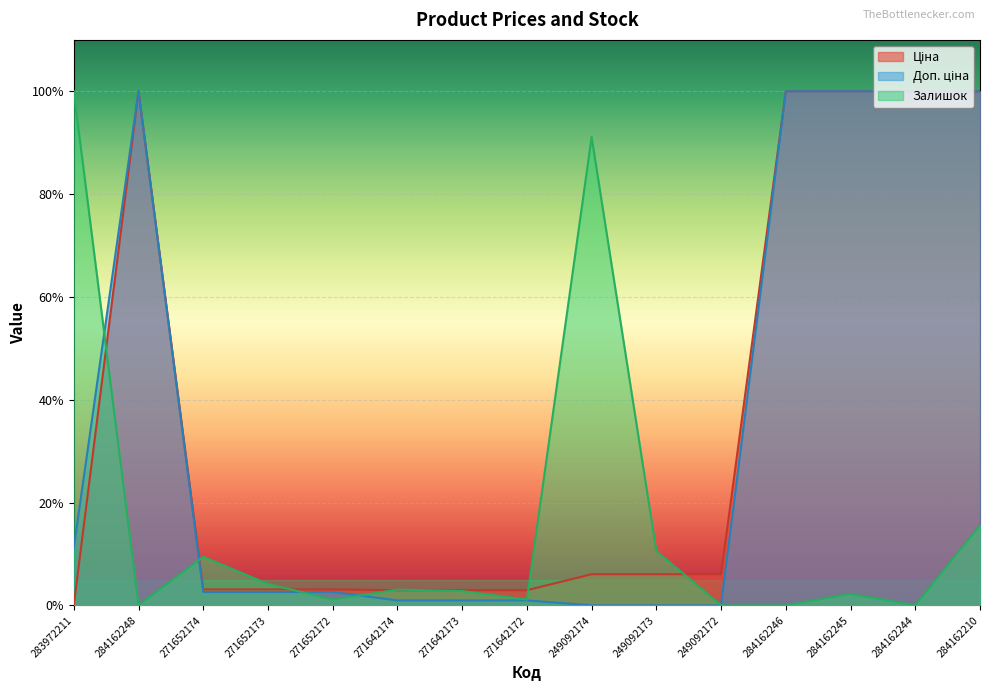

Reading left to right, what are all the values shown in this chart?

Ціна: 0.0	1.0	0.0	0.0	0.0	0.0	0.0	0.0	0.1	0.1	0.1	1.0	1.0	1.0	1.0
Доп. ціна: 0.1	1.0	0.0	0.0	0.0	0.0	0.0	0.0	0.0	0.0	0.0	1.0	1.0	1.0	1.0
Залишок: 1.0	0.0	0.1	0.0	0.0	0.0	0.0	0.0	0.9	0.1	0.0	0.0	0.0	0.0	0.2